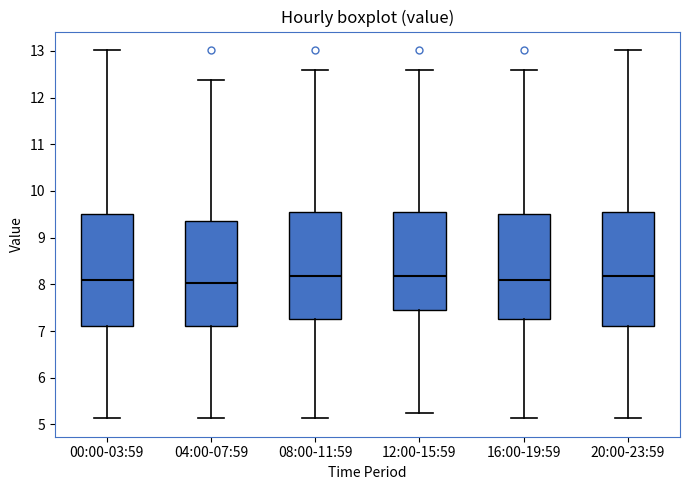

Where is the lower edge of the box for 16:00-19:59 on the y-axis? The values are not printed on the chart, so give them approximately, as read against the axis.

7.3